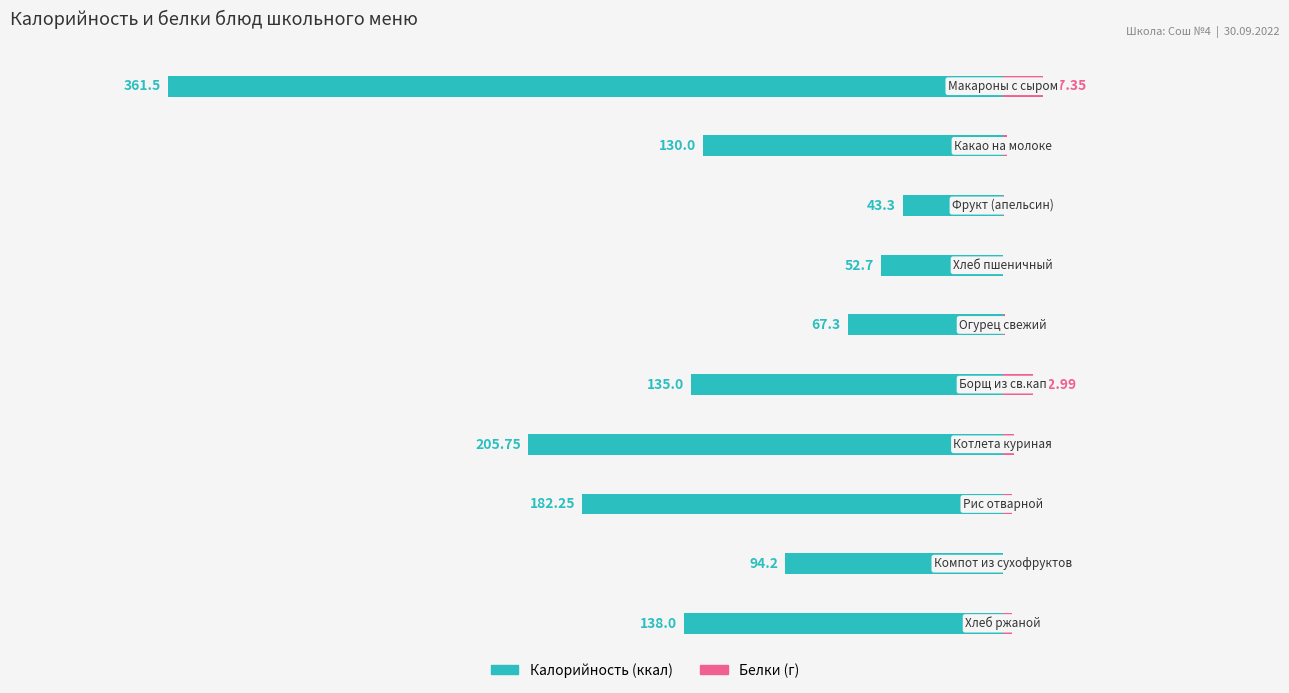

How many bars are there in each group?

2